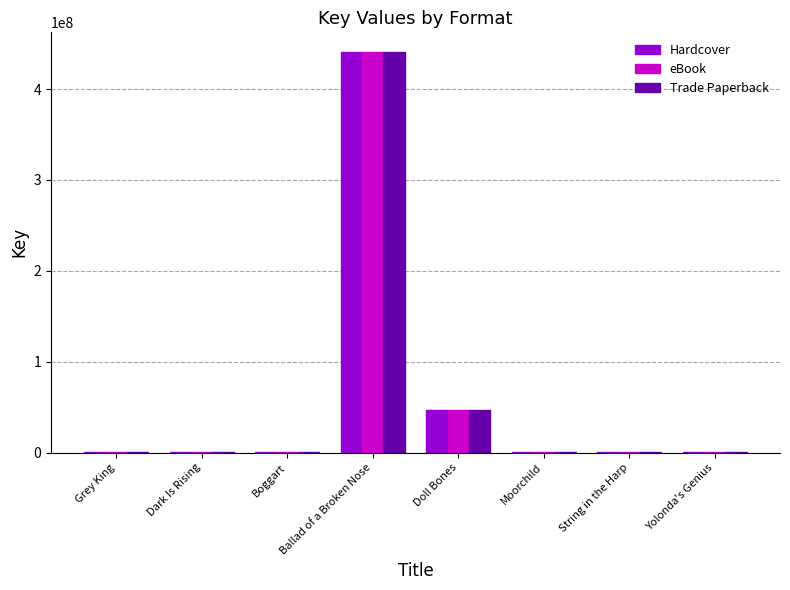

What is the maximum value shown in the chart?

440380545